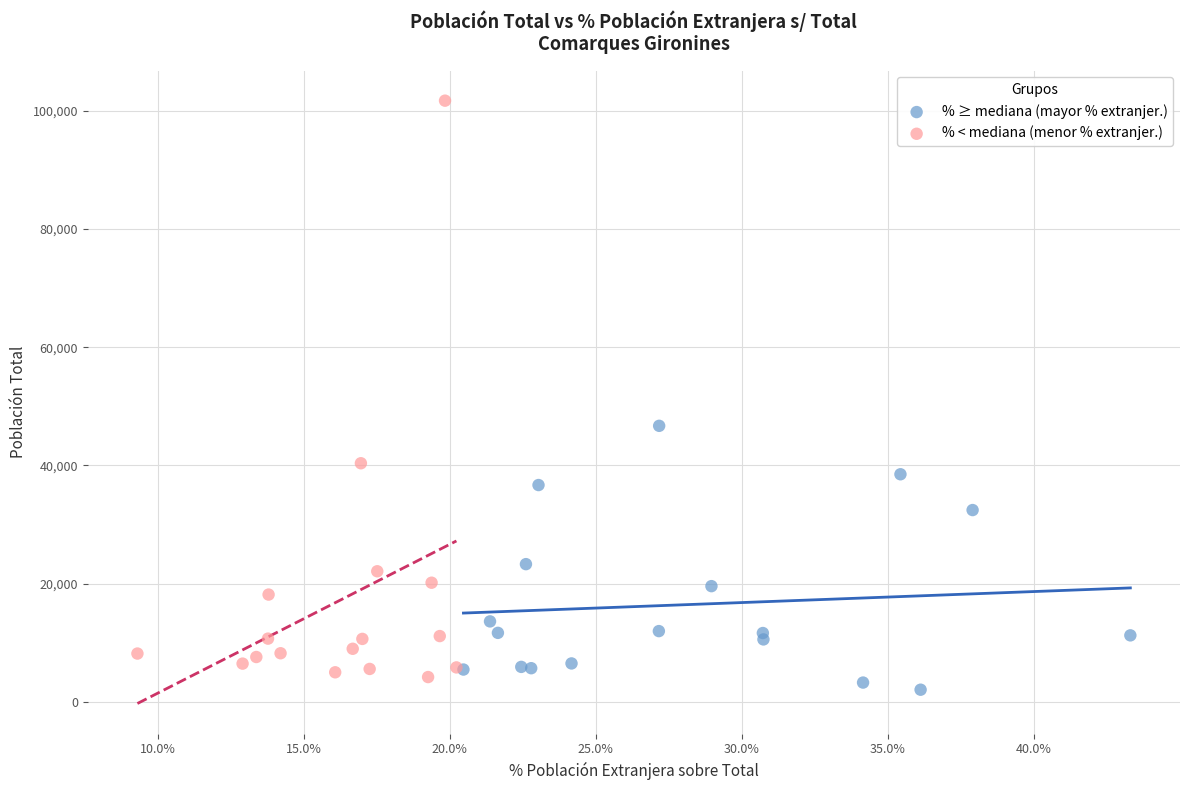

Which series has the largest Y range (max minus min)?

% < mediana (menor % extranjer.)